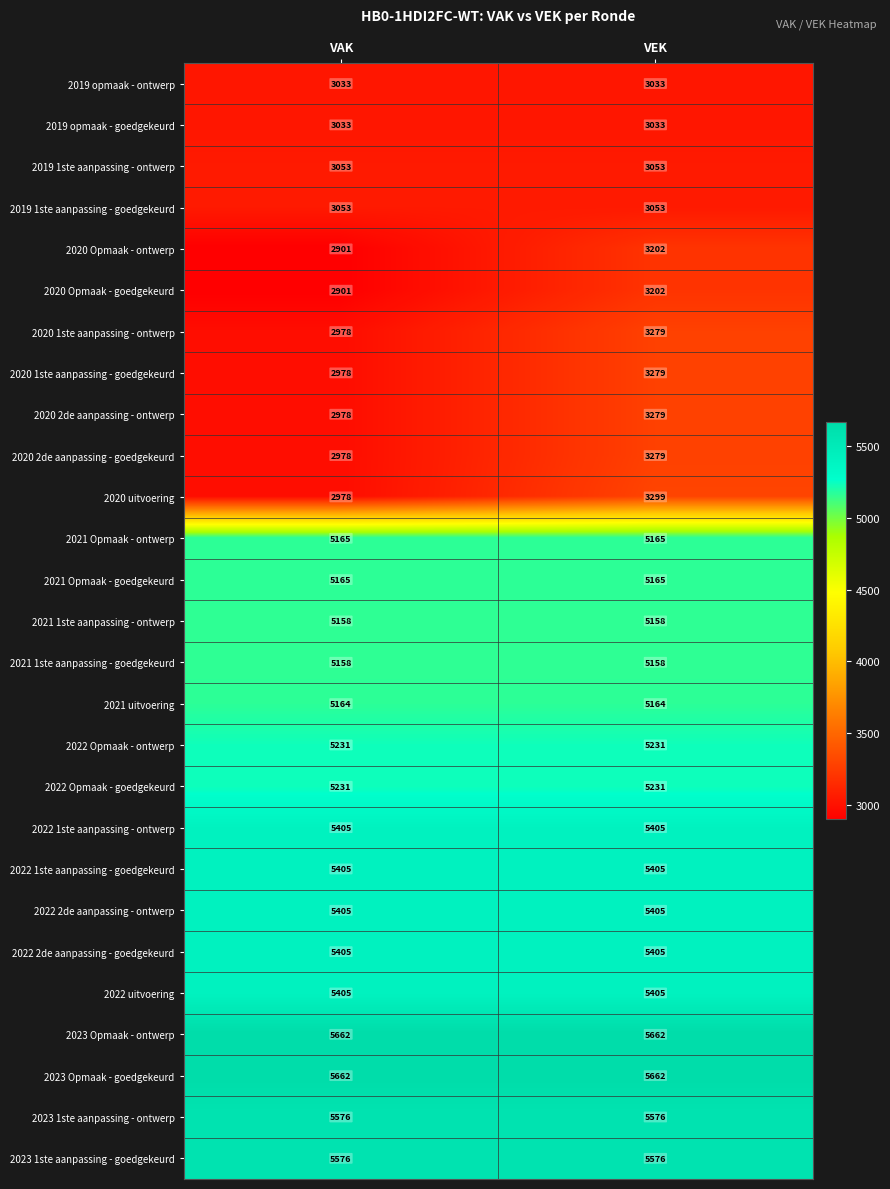

True or false: 2021 Opmaak - goedgekeurd has a value of 2642 at VEK.

False